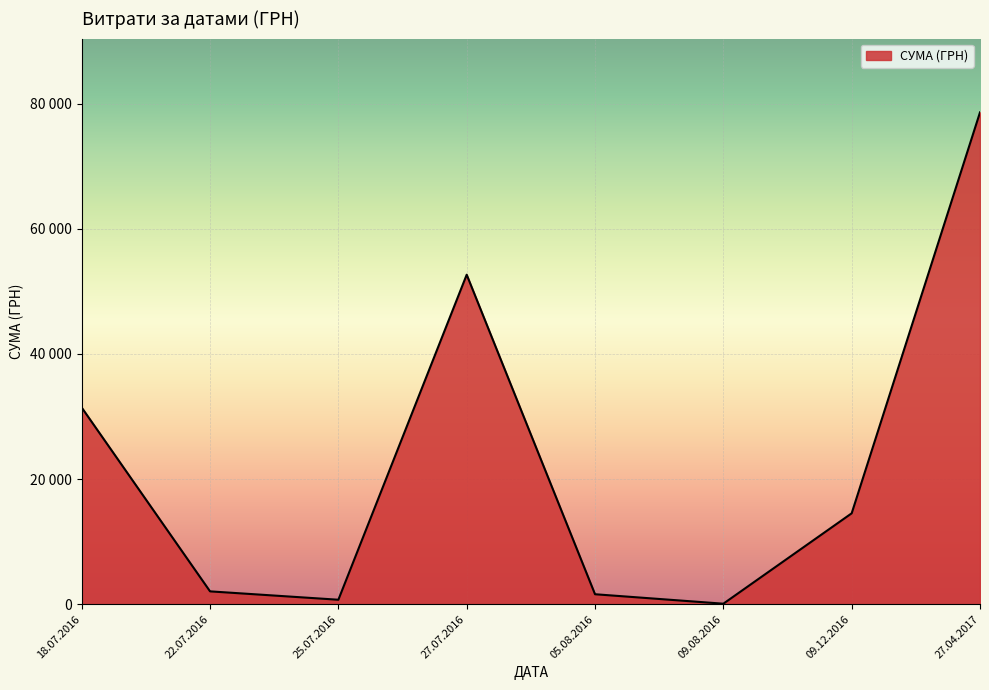

Does the chart display data point markers on the line(s)?

No